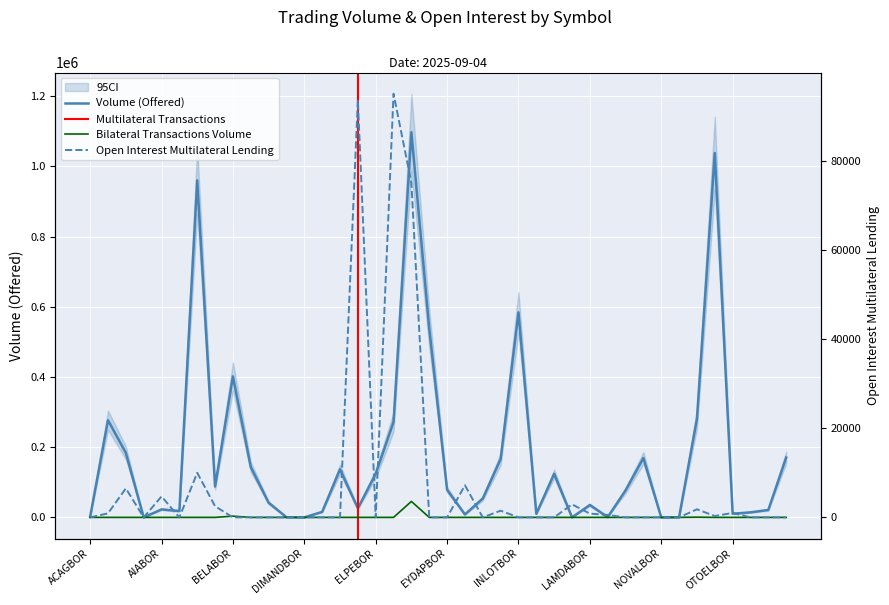

True or false: Volume (Offered) and Bilateral Transactions Volume intersect in this chart.

False